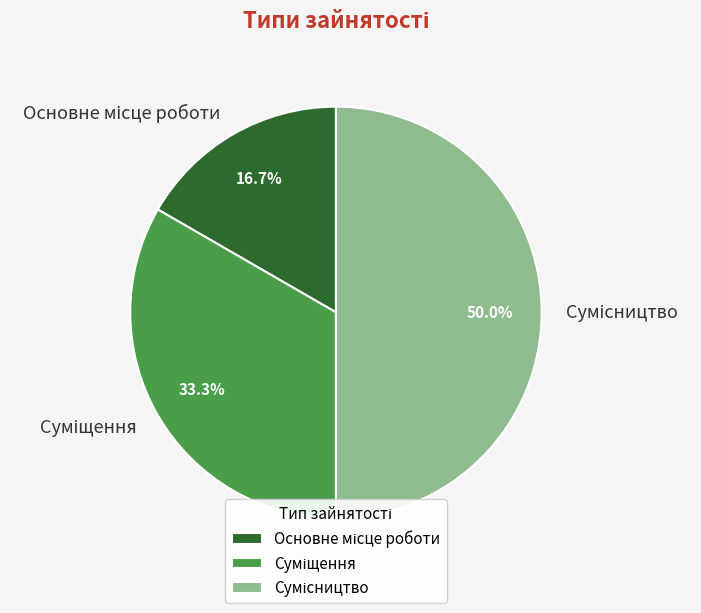

Combined, do Суміщення and Основне місце роботи account for over 50%?

No